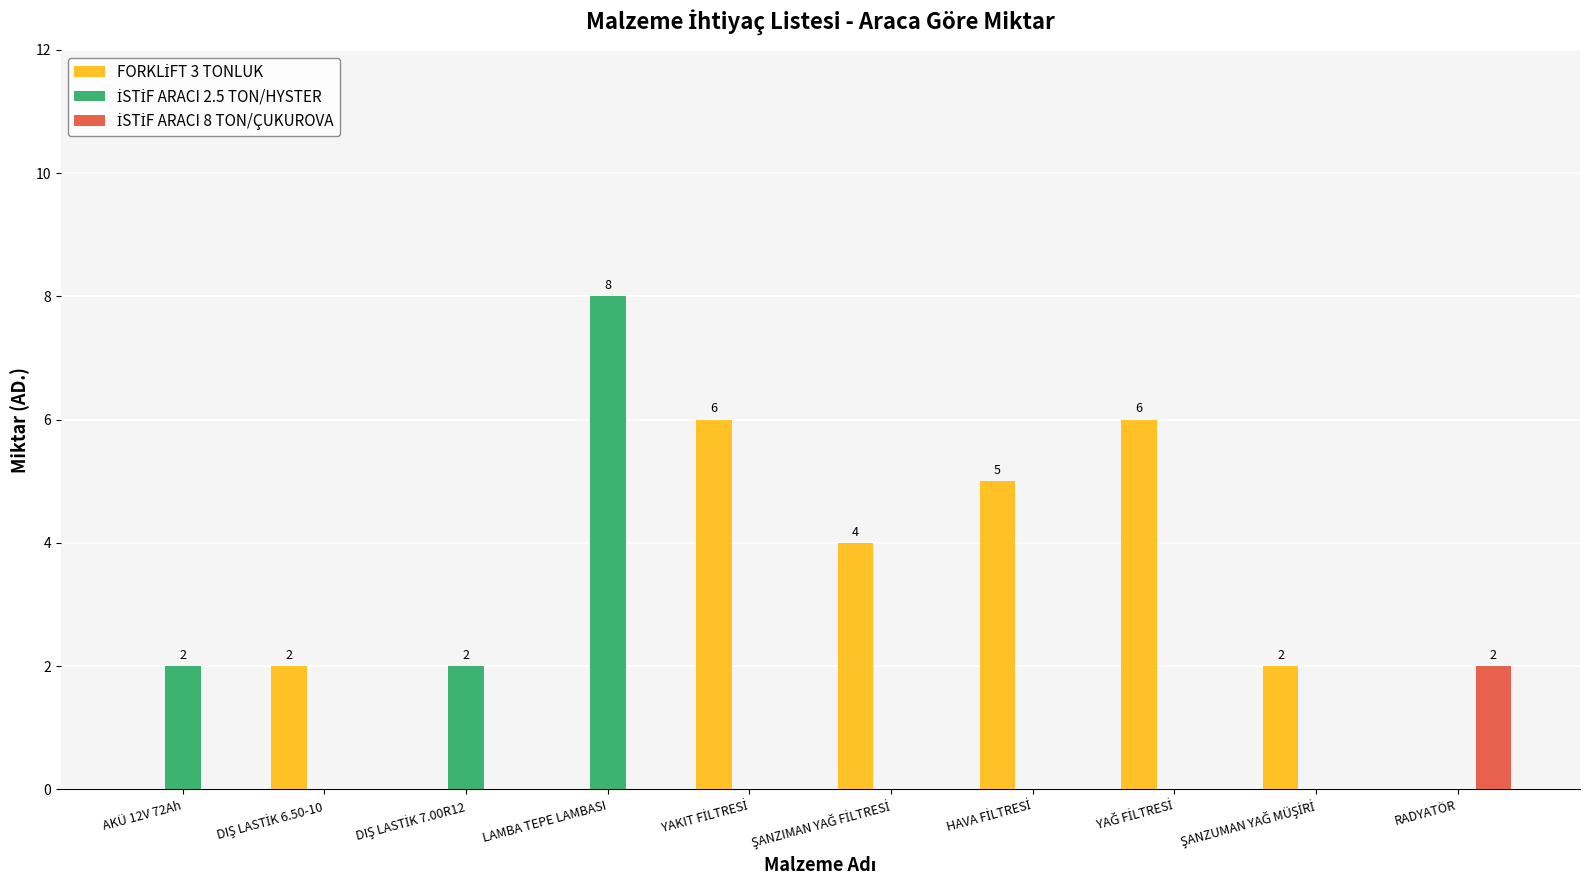

How many groups of bars are there?

10